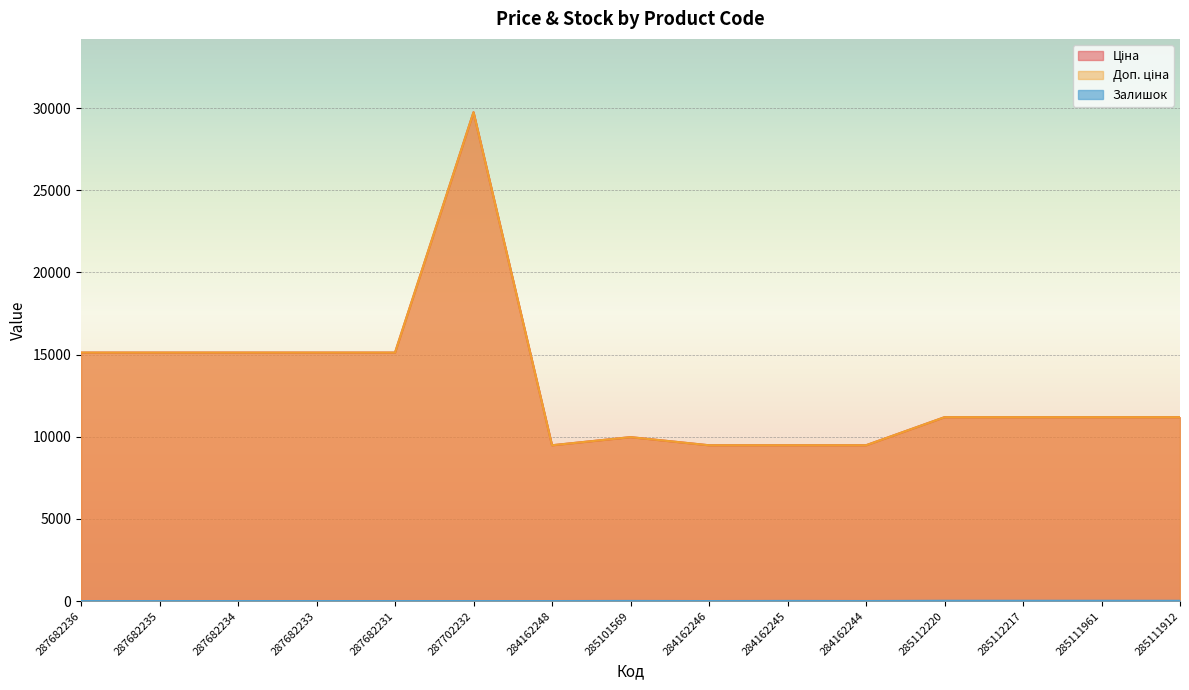

Where is the first local maximum for Ціна?

287702232